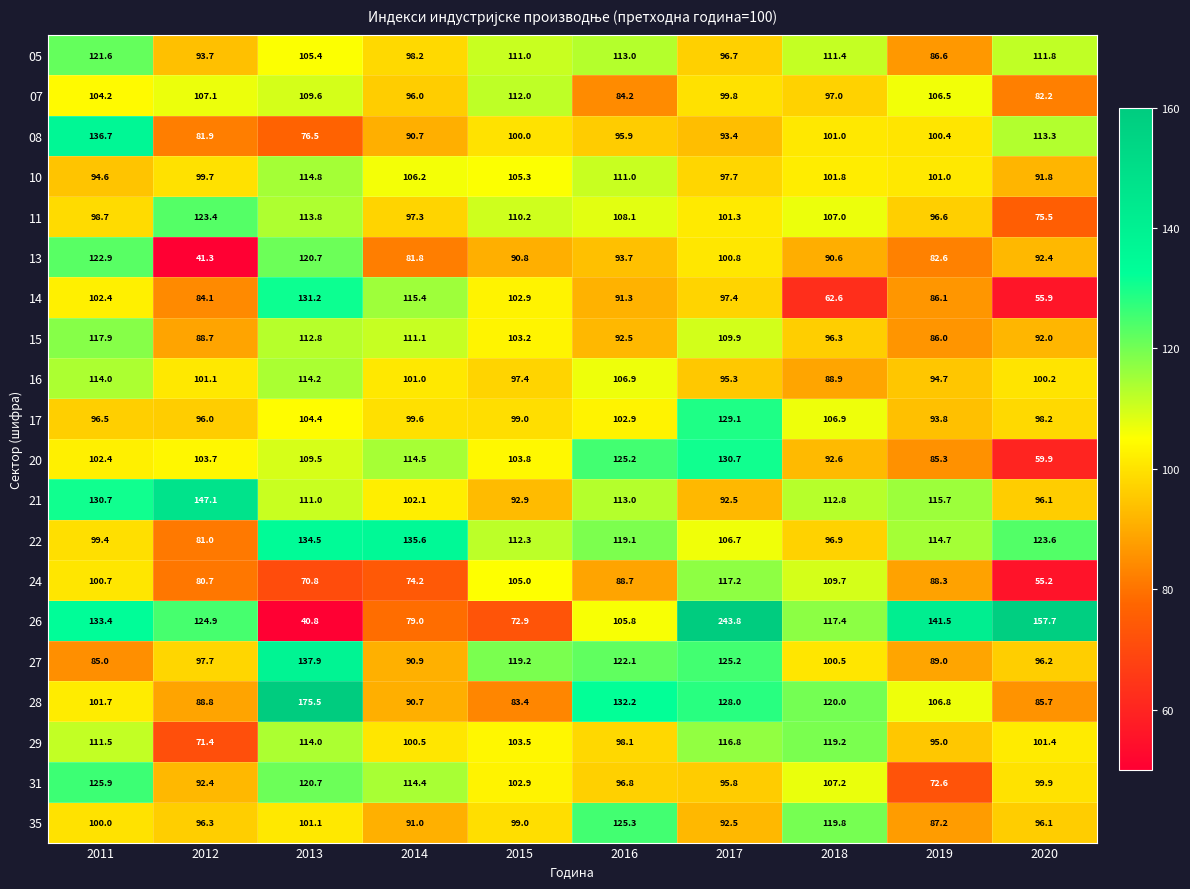

Which series changed the most between 2016 and 2020?

20